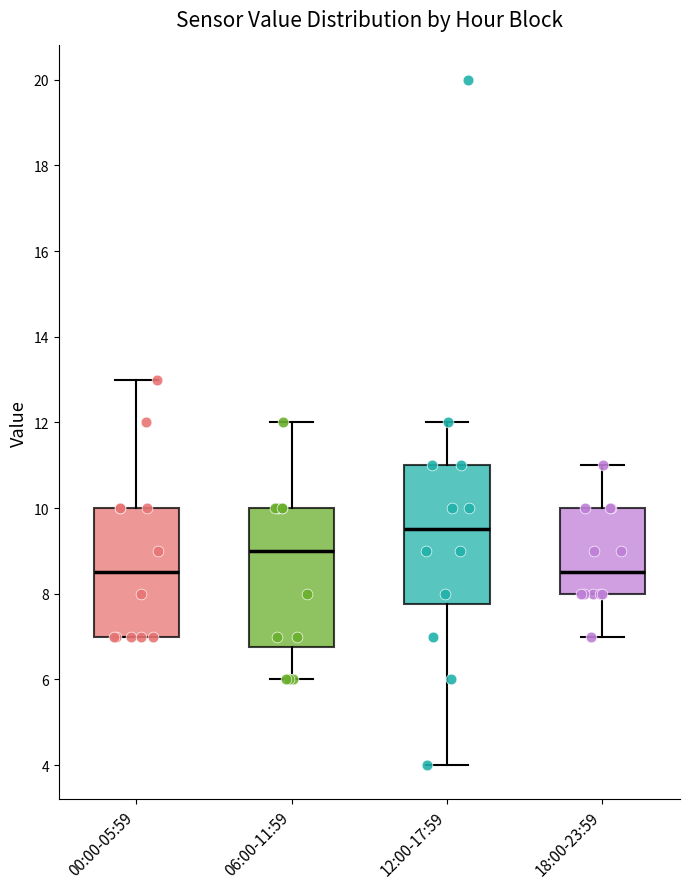

Reading left to right, transcribe this box plot: for each box, give where its median line is, the range the box spans, and where its two whiskers end, as read against the y-axis. The values are not printed on the chart, so give them approximately, as read against the axis.

00:00-05:59: median 8.6, box 7.0 to 10.0, whiskers 7.0 to 13.0
06:00-11:59: median 9.0, box 6.8 to 10.0, whiskers 6.0 to 12.0
12:00-17:59: median 9.6, box 7.8 to 11.0, whiskers 4.0 to 12.0
18:00-23:59: median 8.6, box 8.0 to 10.0, whiskers 7.0 to 11.0